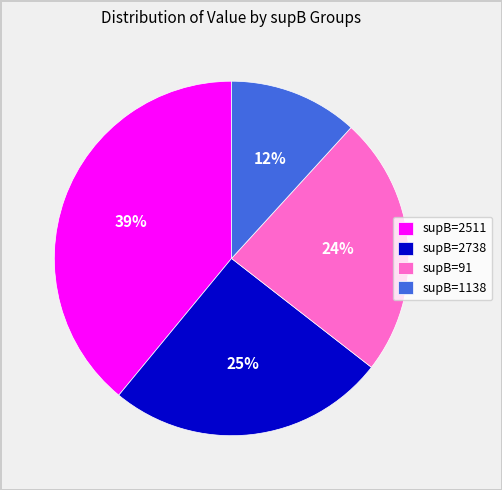

Do supB=91 and supB=1138 together represent more than half of the pie?

No